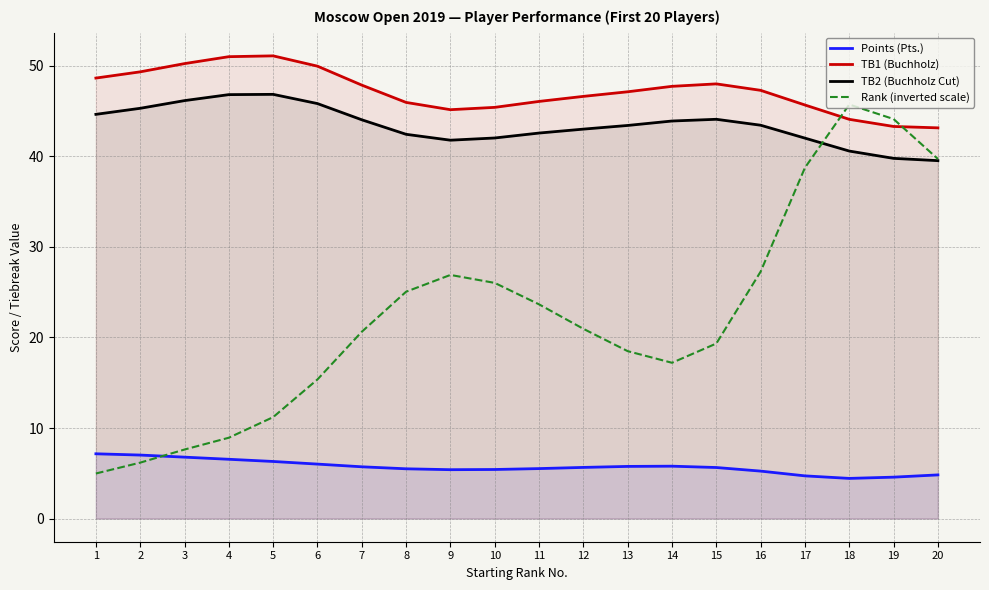

Where is the first local minimum for TB2 (Buchholz Cut)?

9